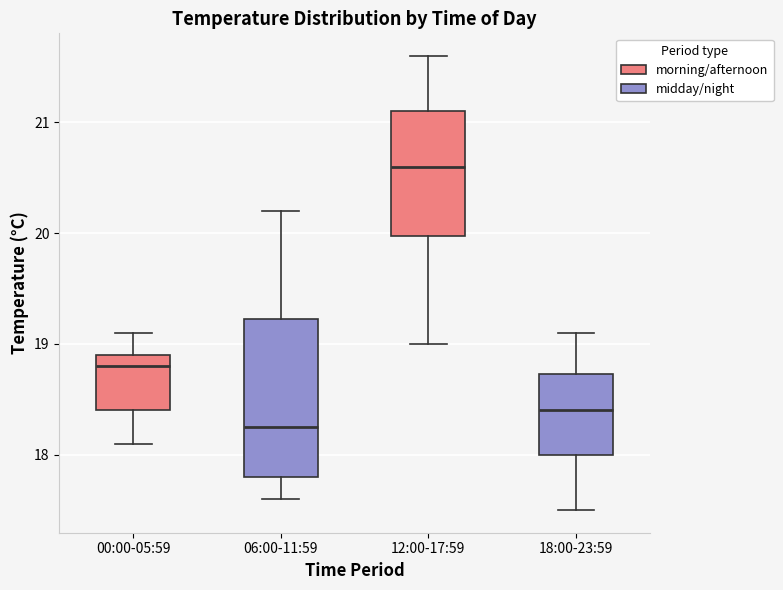

Reading left to right, transcribe this box plot: for each box, give where its median line is, the range the box spans, and where its two whiskers end, as read against the y-axis. The values are not printed on the chart, so give them approximately, as read against the axis.

00:00-05:59: median 18.8, box 18.4 to 18.9, whiskers 18.1 to 19.1
06:00-11:59: median 18.3, box 17.8 to 19.2, whiskers 17.6 to 20.2
12:00-17:59: median 20.6, box 20.0 to 21.1, whiskers 19.0 to 21.6
18:00-23:59: median 18.4, box 18.0 to 18.7, whiskers 17.5 to 19.1